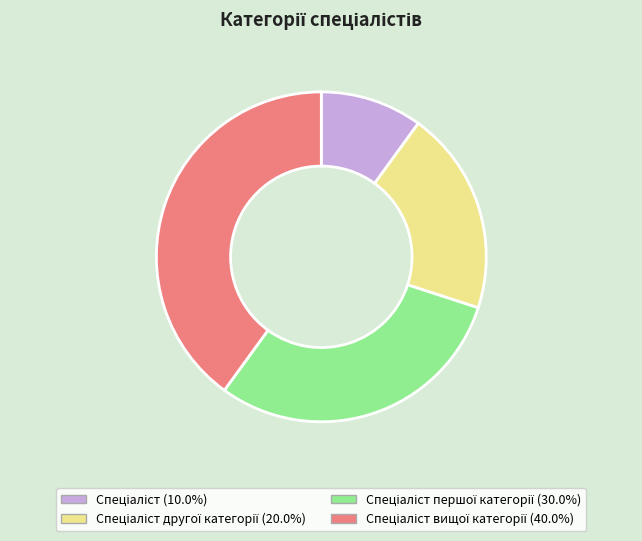

Is there a majority slice in this chart?

No